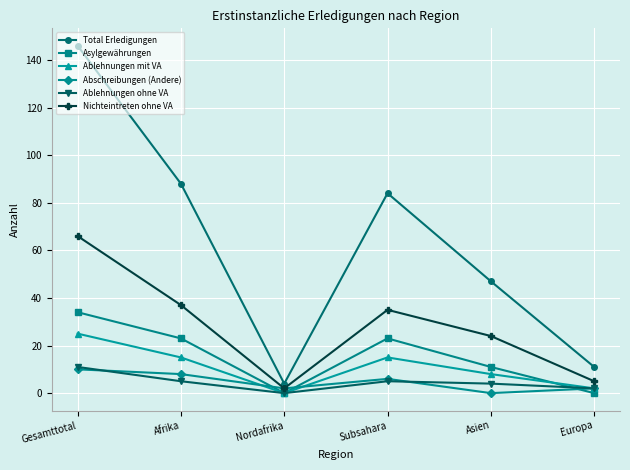

How many values in Abschreibungen (Andere) are above zero?

5